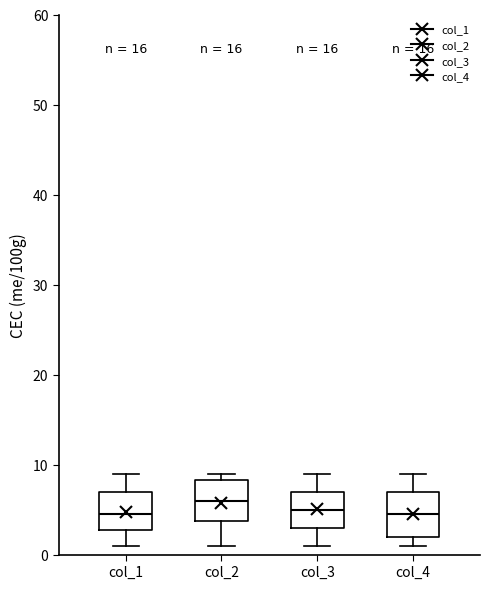

Reading left to right, transcribe this box plot: for each box, give where its median line is, the range the box spans, and where its two whiskers end, as read against the y-axis. The values are not printed on the chart, so give them approximately, as read against the axis.

col_1: median 5, box 3 to 7, whiskers 1 to 9
col_2: median 6, box 4 to 8, whiskers 1 to 9
col_3: median 5, box 3 to 7, whiskers 1 to 9
col_4: median 5, box 2 to 7, whiskers 1 to 9